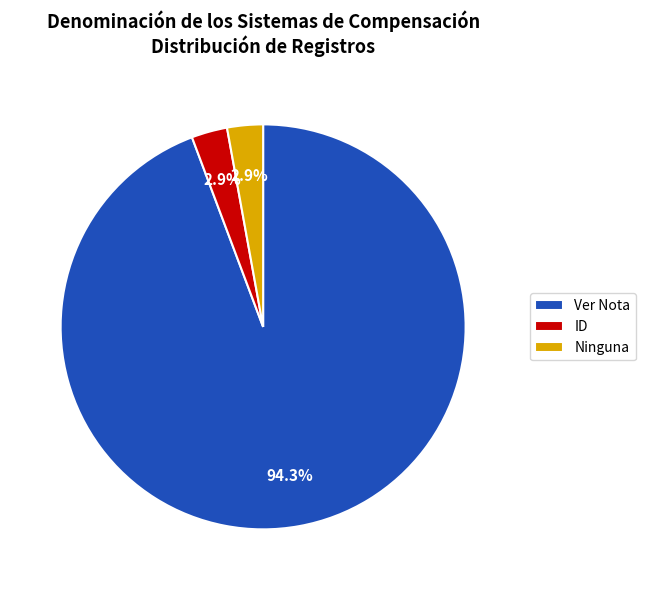

How many slices are in this pie chart?

3